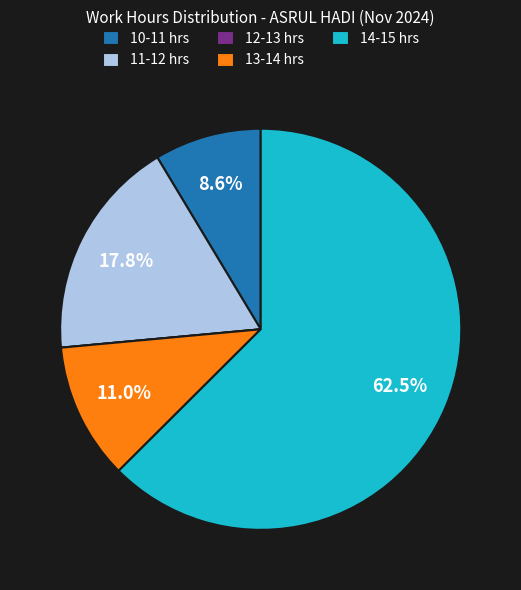

Is 14-15 hrs the majority of the pie?

Yes